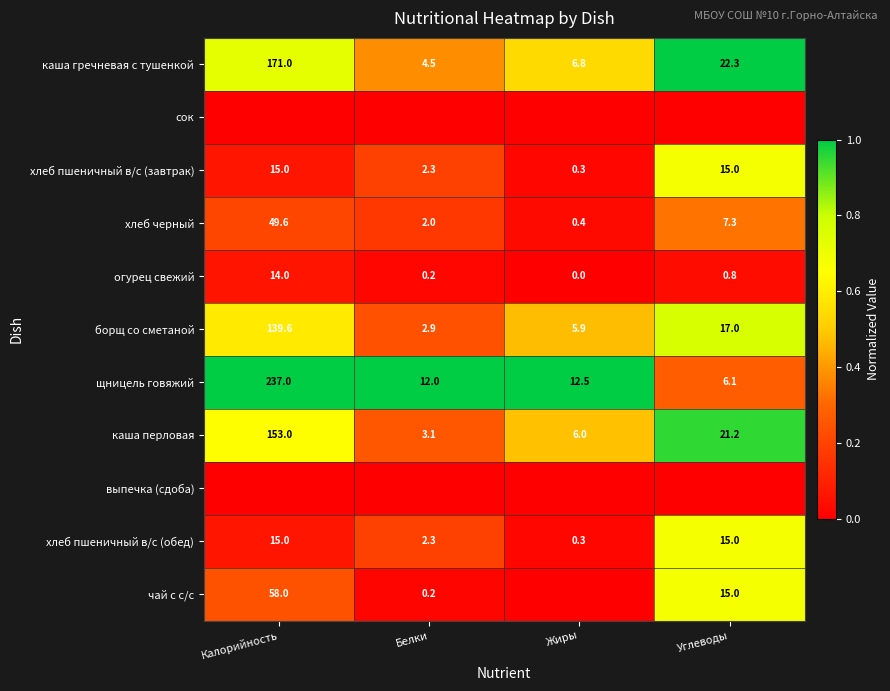

Which has a higher value, Жиры or Белки?

Жиры